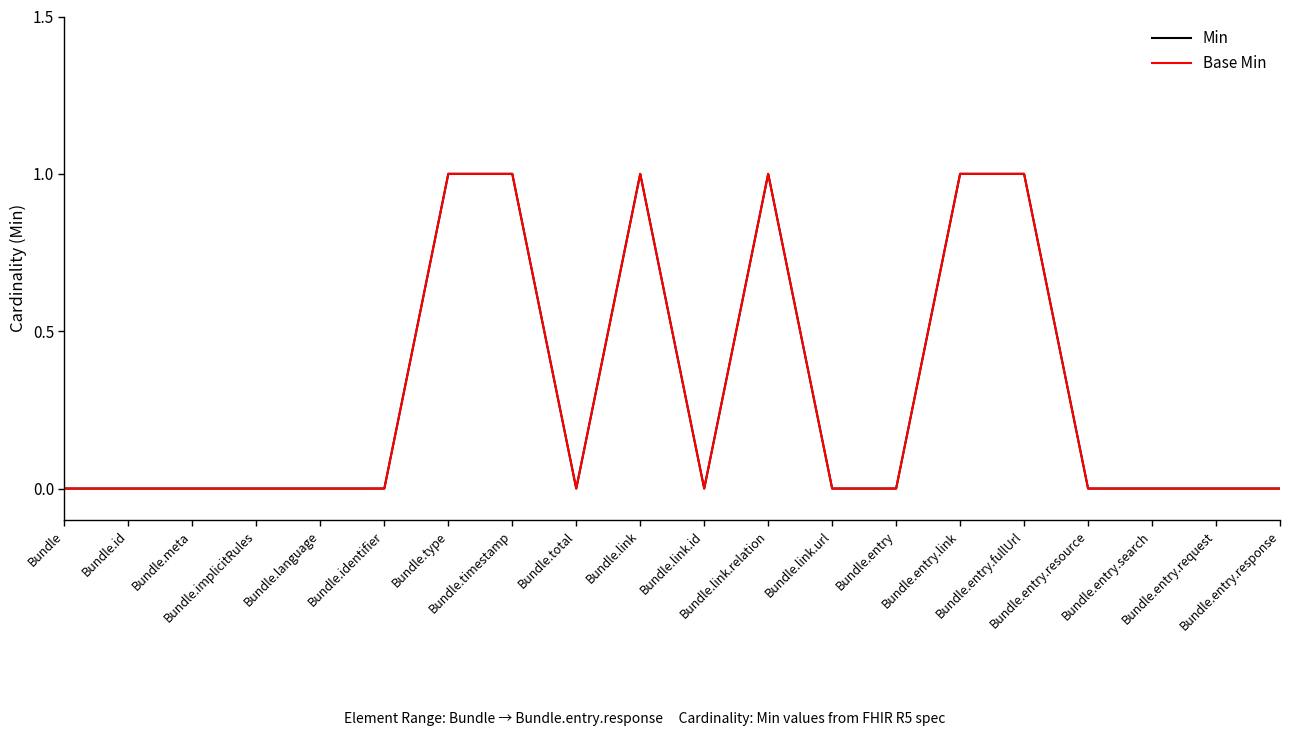

Is this an area chart (filled region under the line)?

No